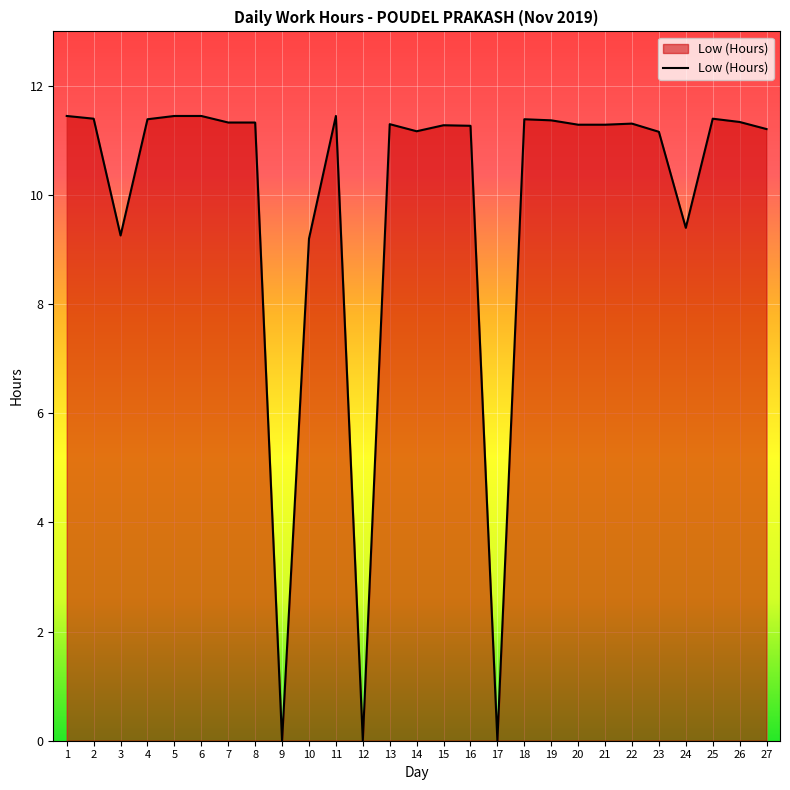

What is the approximate value at 10?

9.2